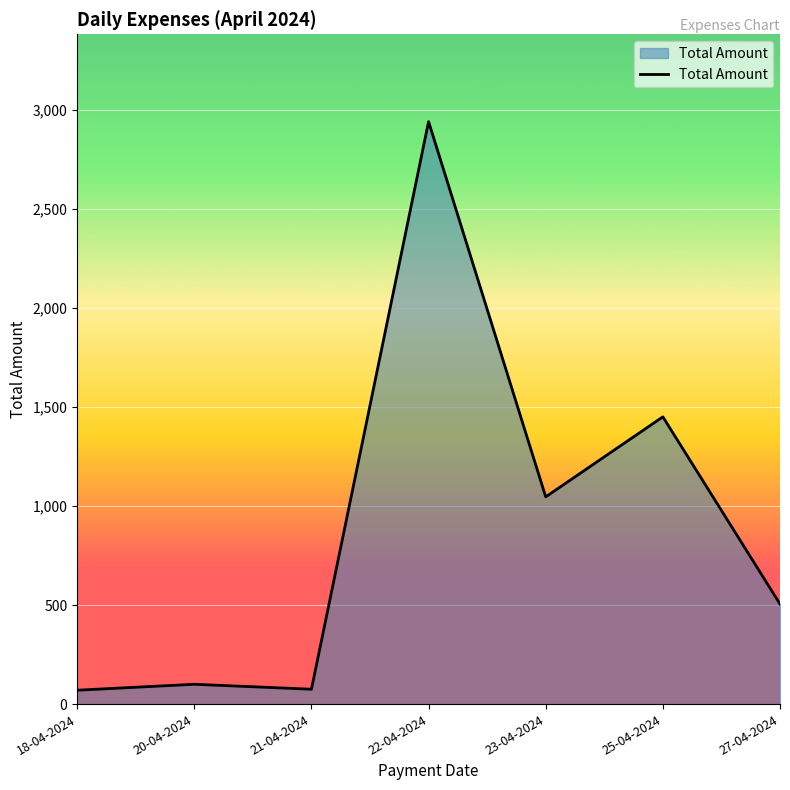

At which label is the value closest to 1505?

25-04-2024